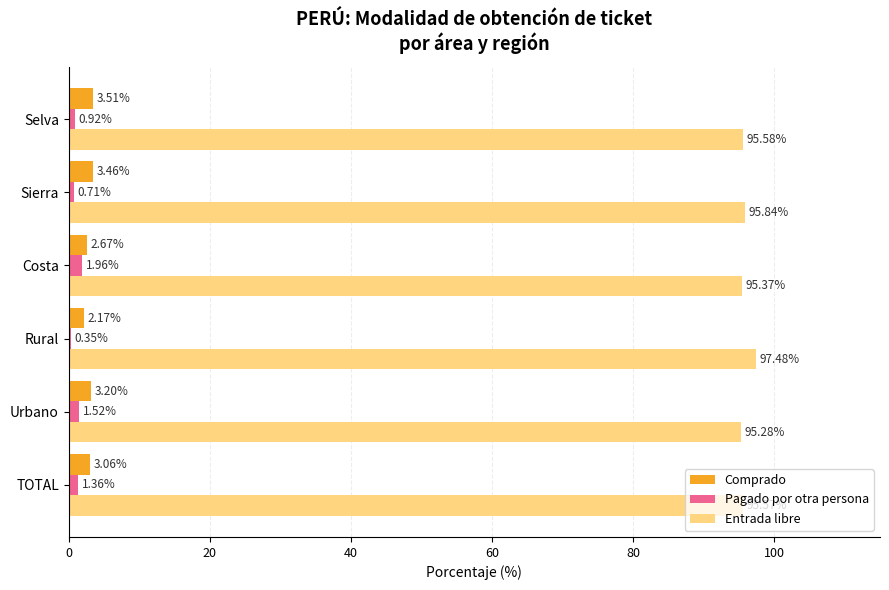

List the labels in order of Pagado por otra persona value, largest first.

Costa, Urbano, TOTAL, Selva, Sierra, Rural